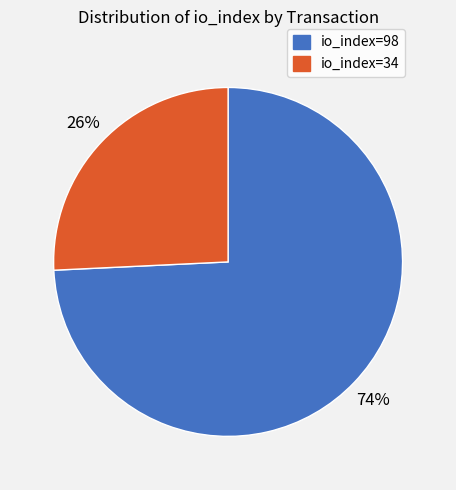

To the nearest percent, what is the difference between the io_index=98 and io_index=34 slice percentages?

48%